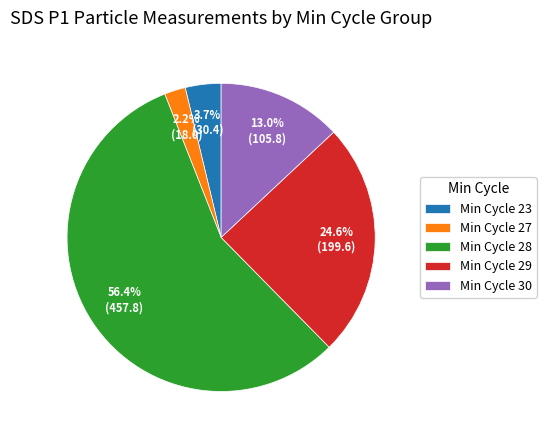

Which has a higher value, Min Cycle 27 or Min Cycle 23?

Min Cycle 23